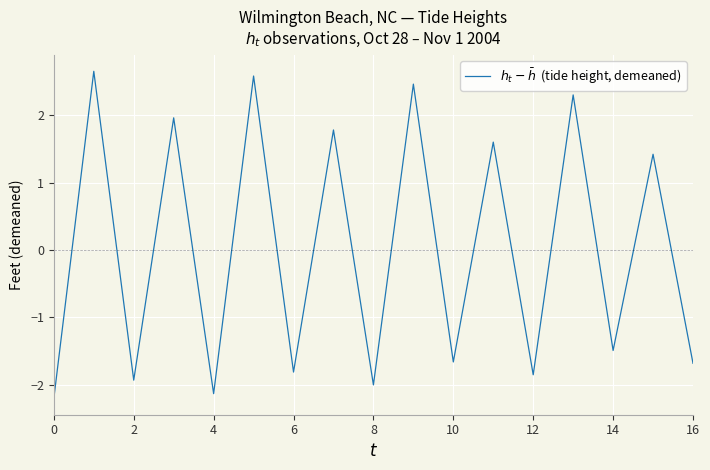

What is the minimum value shown in the chart?

-2.2